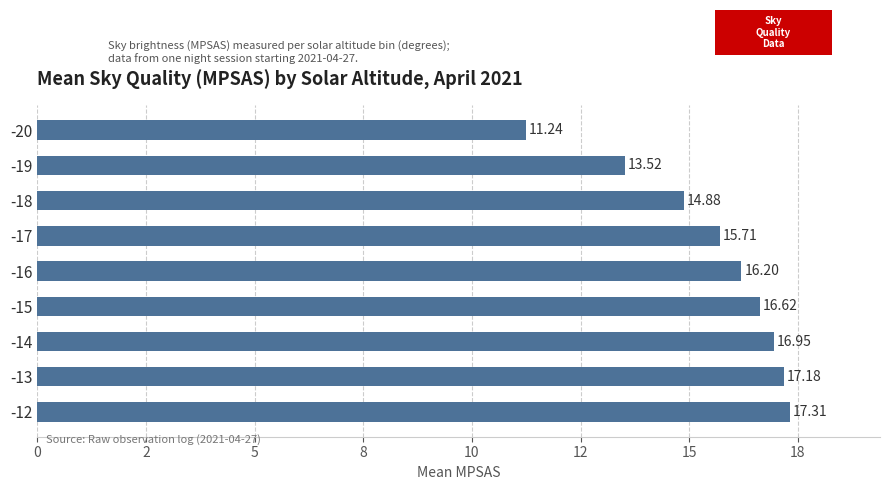

Are the bars horizontal?

Yes